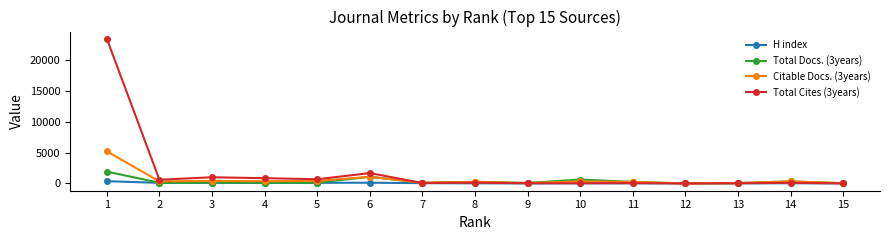

List the series in order of their peak value, lowest first.

H index, Total Docs. (3years), Citable Docs. (3years), Total Cites (3years)